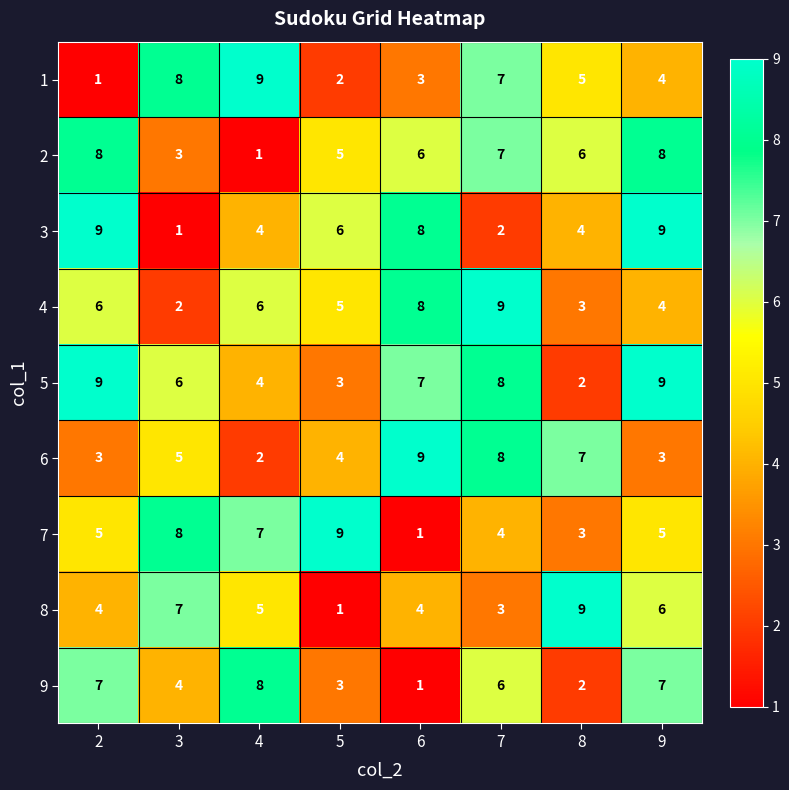

Which series has the largest total across all categories?

5